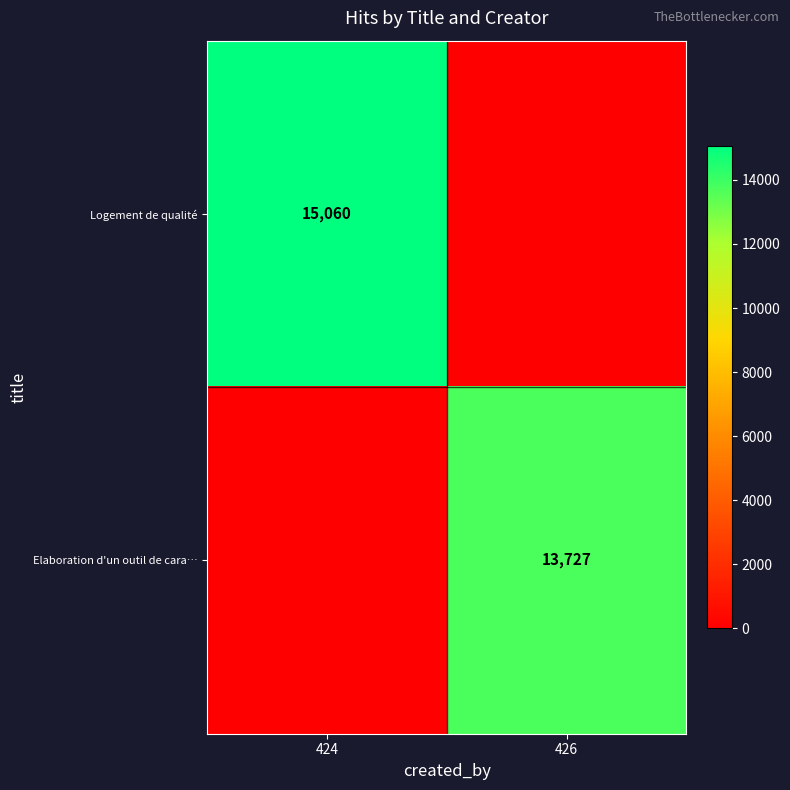

The value of Elaboration d'un outil de cara… at 426 is 20173. True or false?

False